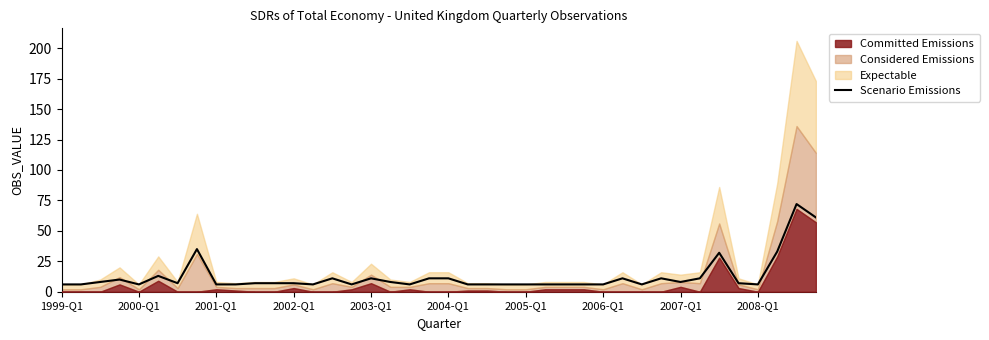

What is the maximum value for Scenario Emissions?

72